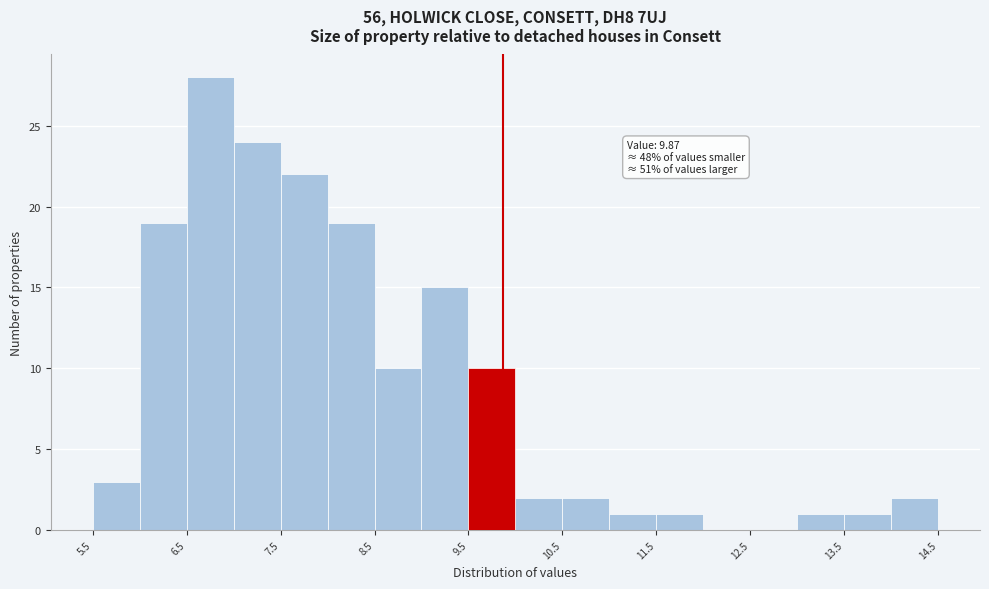

Over which range of the x-axis is the bar tallest?

6.5 to 7.0